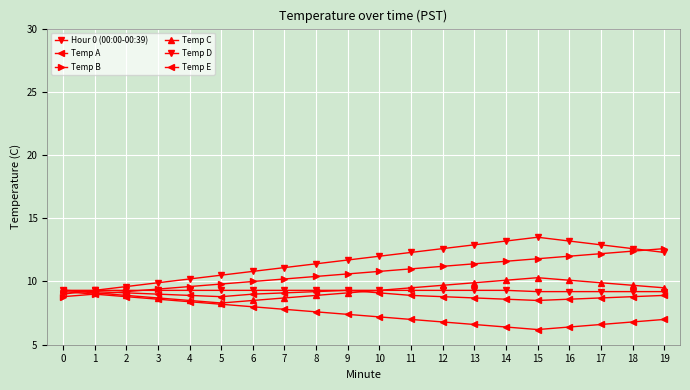

Rank the categories by Temp D value from highest to lowest.

15, 14, 16, 13, 17, 12, 18, 11, 19, 10, 9, 8, 7, 6, 5, 4, 3, 2, 1, 0